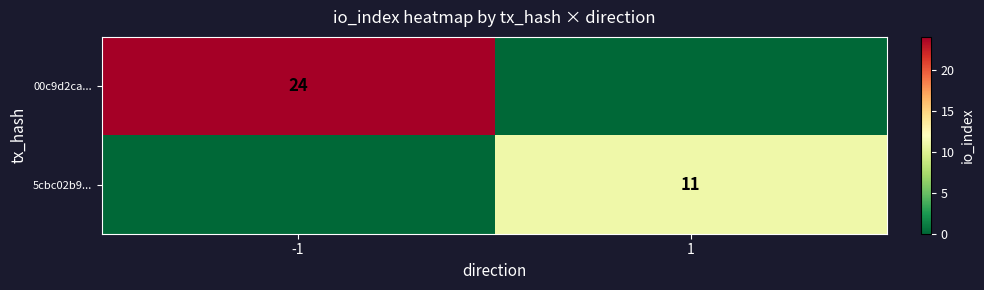

Which has a higher value, -1 or 1?

-1